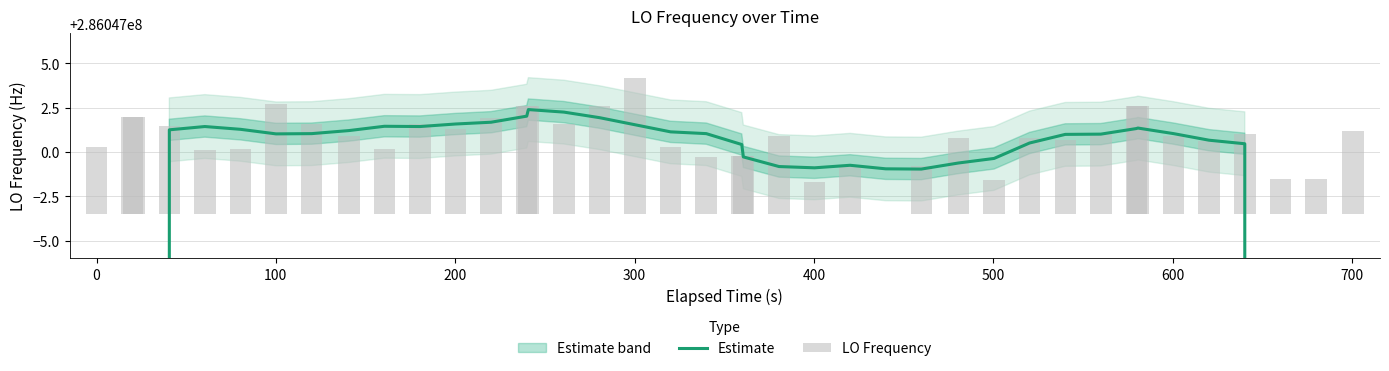

How many categories are shown in the chart?

40